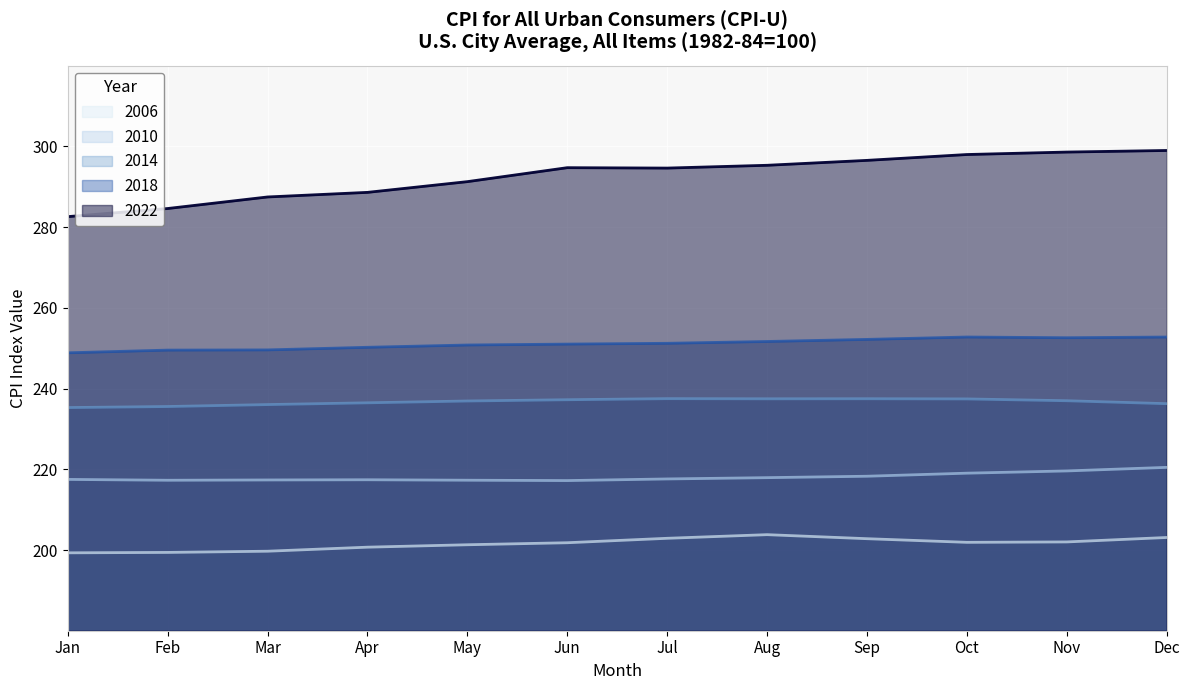

The 2022 series shows 198.6 at Dec. True or false?

False